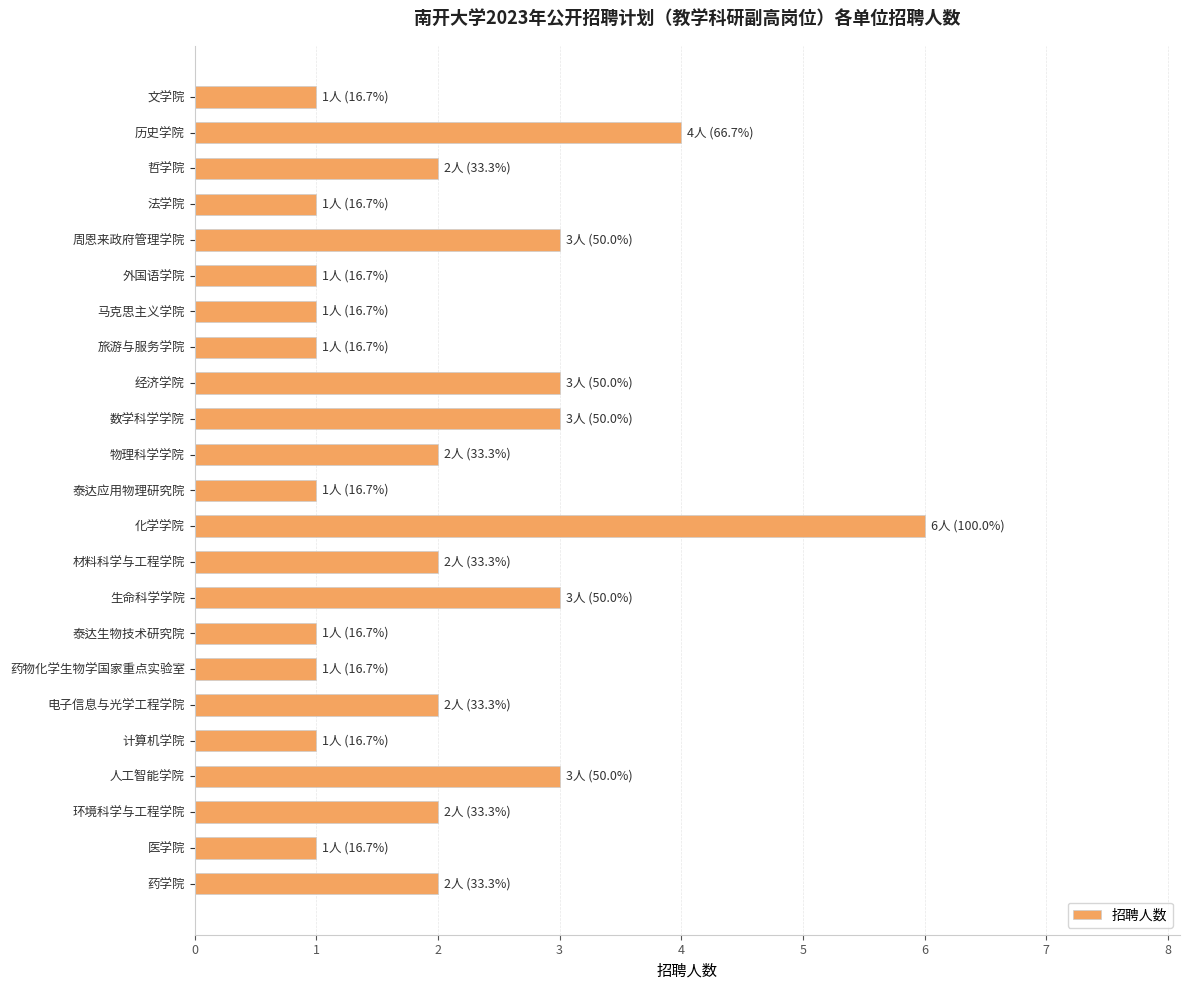

How many data points are less than 2?

10